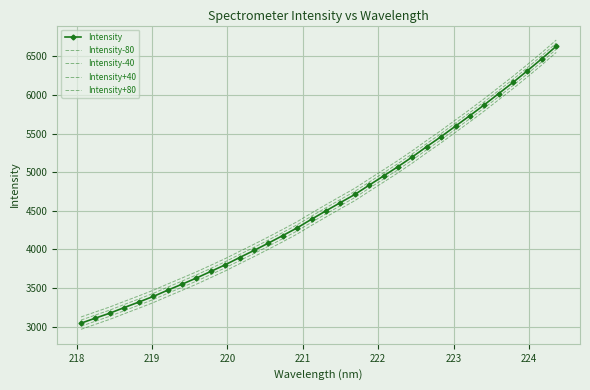

What is the average value of the Intensity-80 series?

4500.6